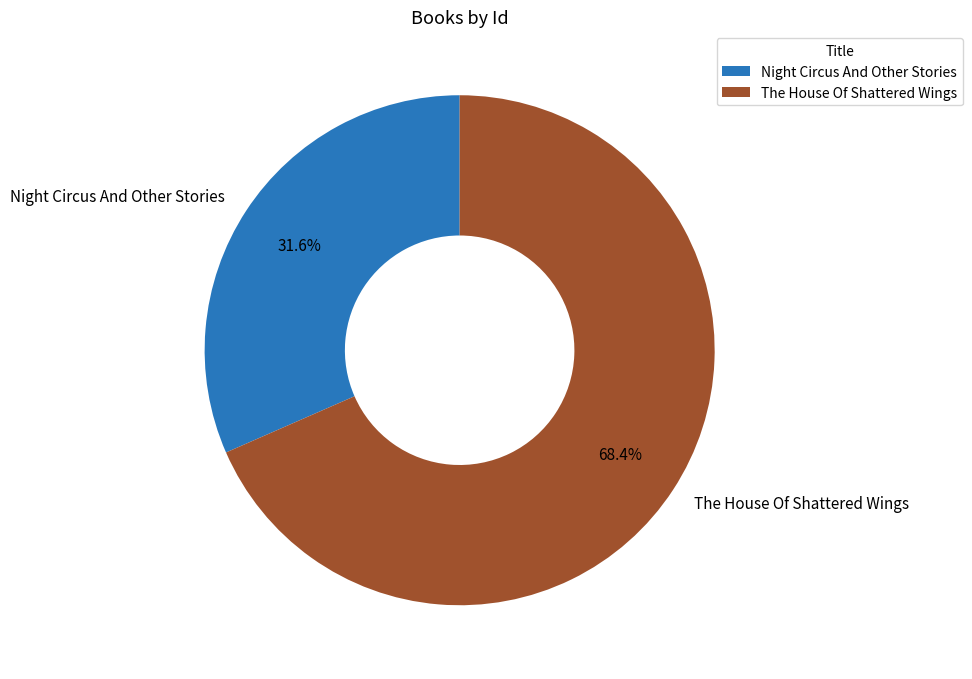

How many segments does this pie chart have?

2